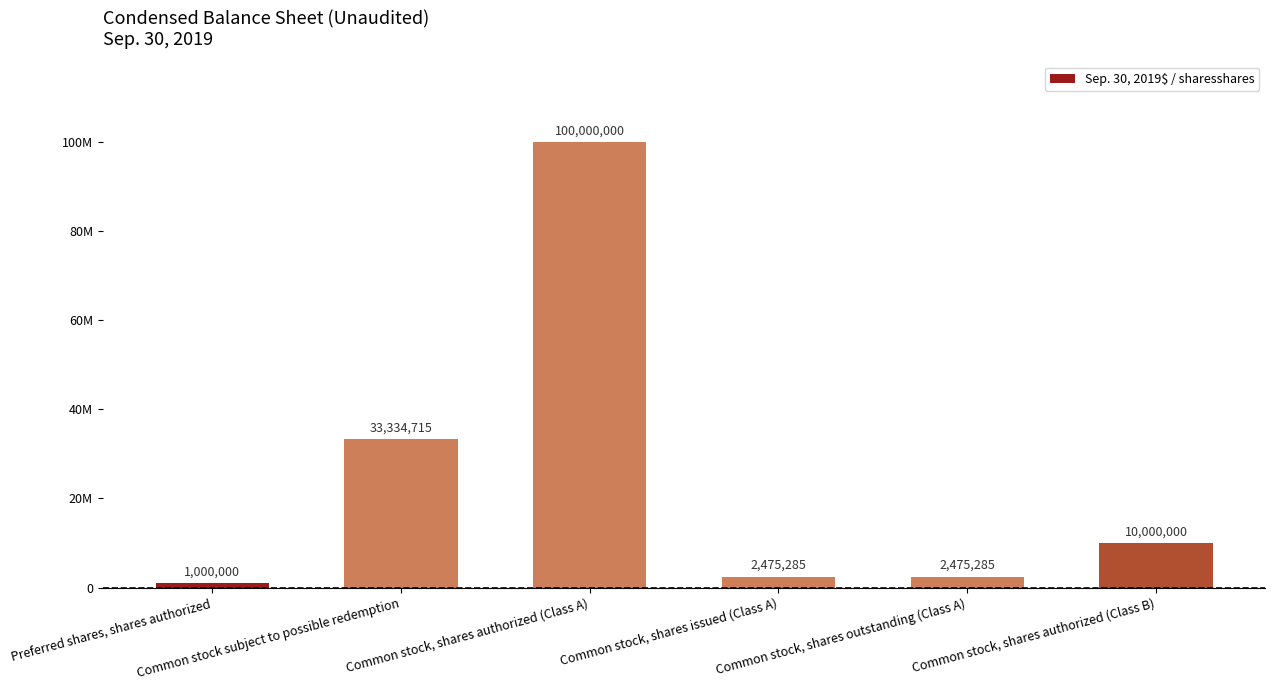

Reading left to right, extract all data points from this chart.

1000000	33334715	100000000	2475285	2475285	10000000